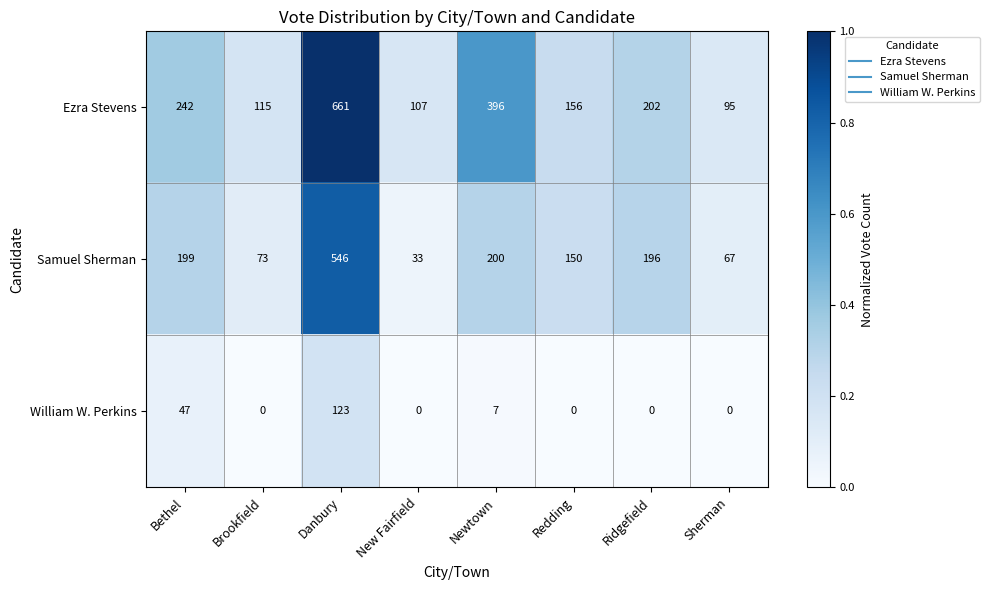

The value of William W. Perkins at Sherman is 0. True or false?

True